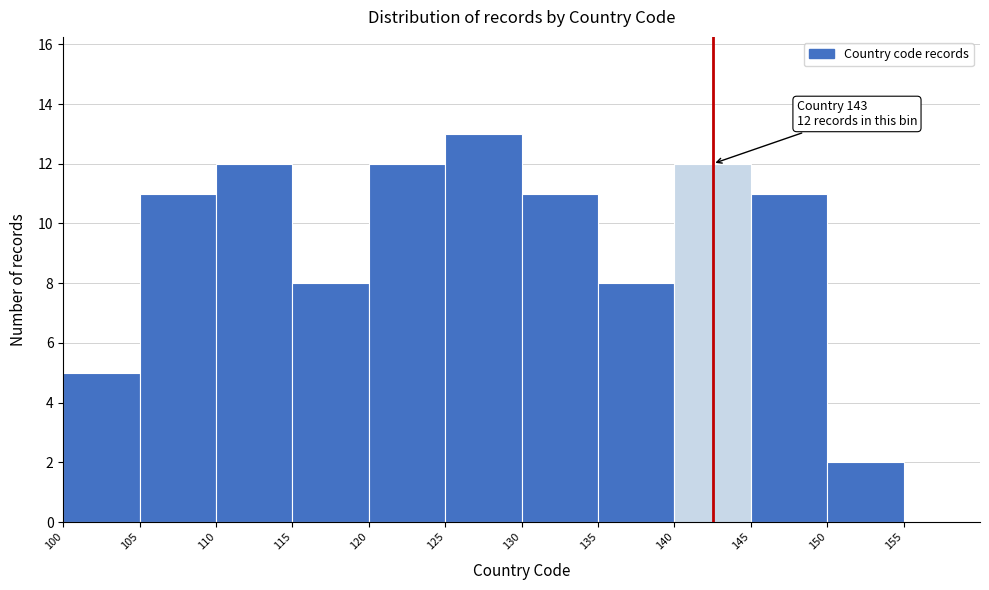

Which range on the x-axis has the tallest bar?

125 to 130